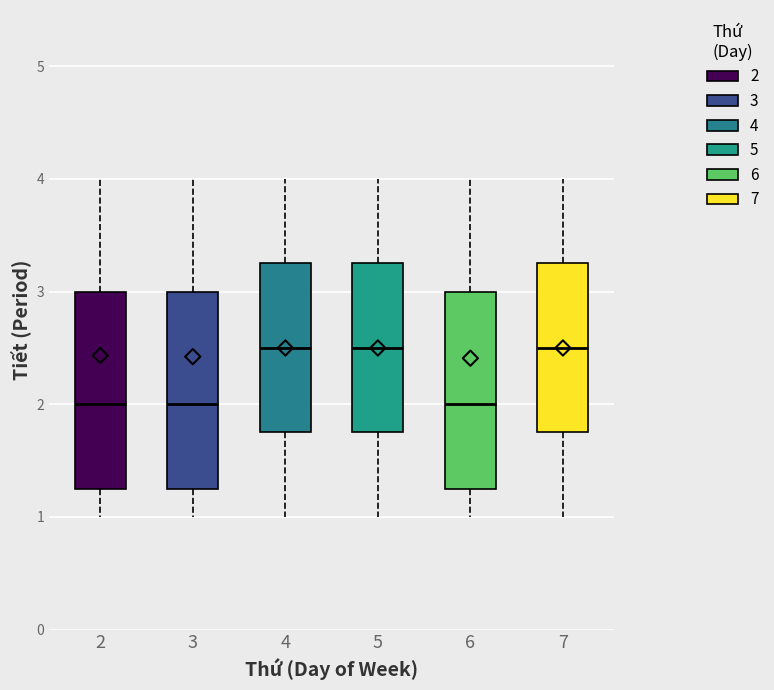

Where is the lower edge of the box at x = 4 on the y-axis? The values are not printed on the chart, so give them approximately, as read against the axis.

1.8